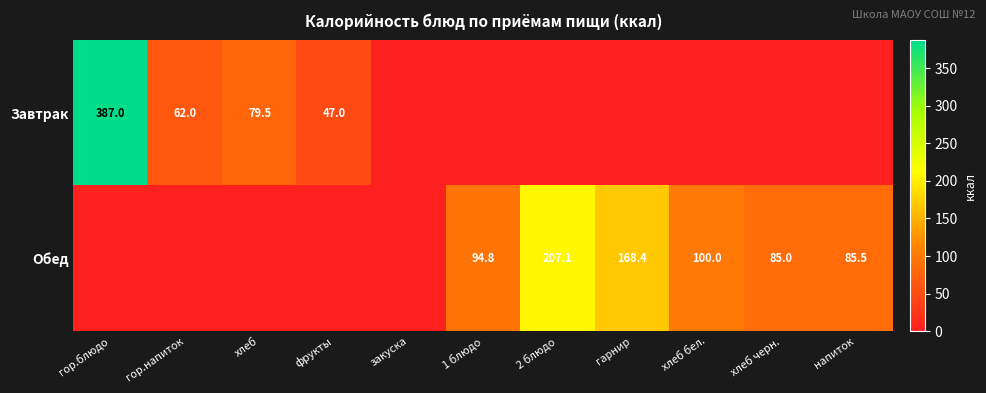

Is it true that Обед equals 85.5 at напиток?

True